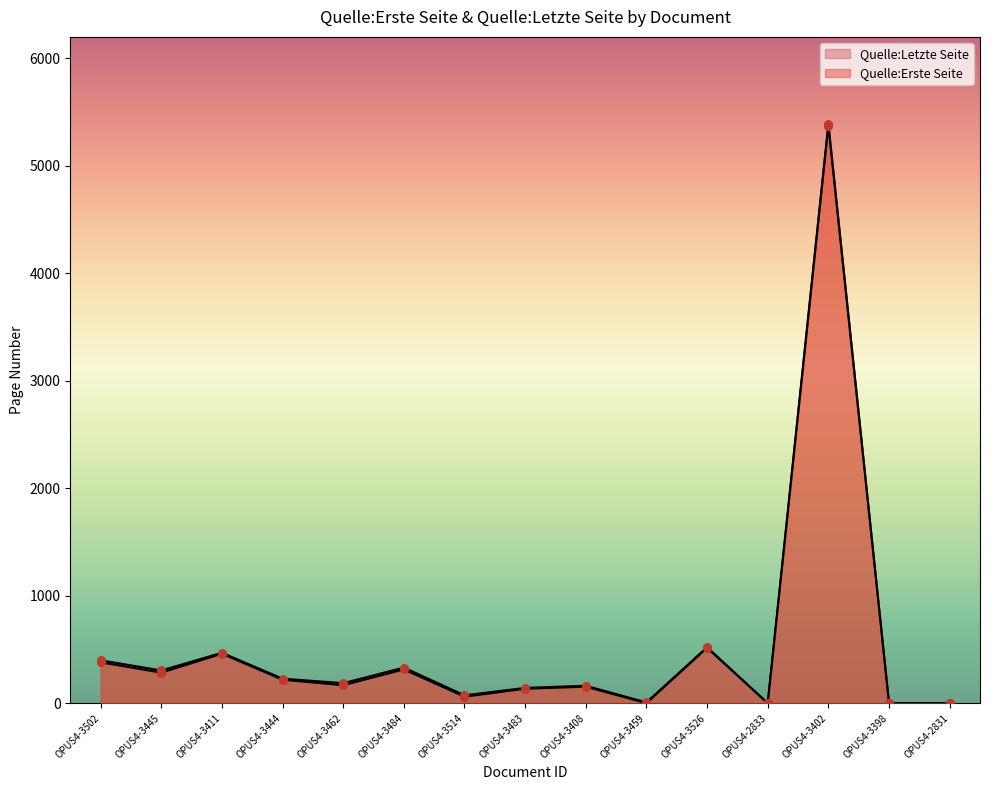

Which series contains the lowest Y value?

Quelle:Erste Seite